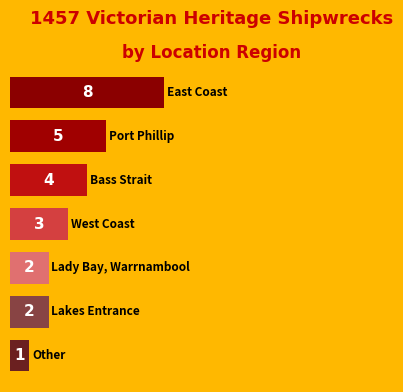

Does the chart contain stacked bars?

No